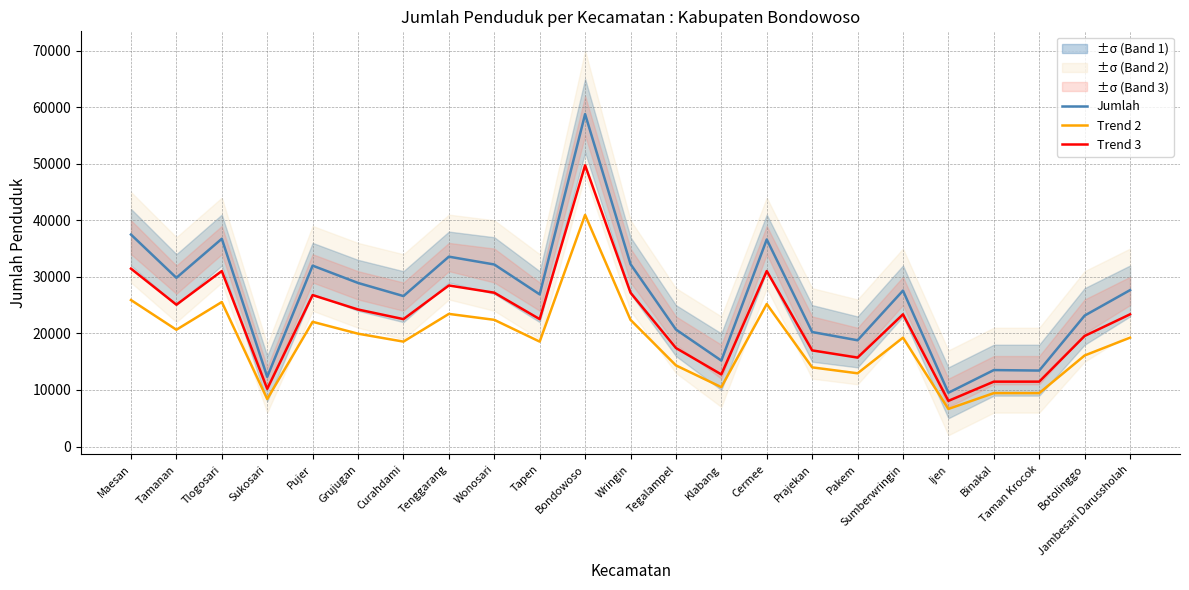

Reading right to left, what are all the values shown in this chart?

Jumlah: Jambesari Darussholah=27652.0	Botolinggo=23151.0	Taman Krocok=13433.0	Binakal=13520.0	Ijen=9511.0	Sumberwringin=27567.0	Pakem=18787.0	Prajekan=20246.0	Cermee=36606.0	Klabang=15194.0	Tegalampel=20691.0	Wringin=32246.0	Bondowoso=58764.0	Tapen=26898.0	Wonosari=32185.0	Tenggarang=33567.0	Curahdami=26601.0	Grujugan=28921.0	Pujer=31980.0	Sukosari=12318.0	Tlogosari=36731.0	Tamanan=29834.0	Maesan=37475.0
Trend 2: Jambesari Darussholah=19250.0	Botolinggo=16100.0	Taman Krocok=9450.0	Binakal=9450.0	Ijen=6650.0	Sumberwringin=19250.0	Pakem=12950.0	Prajekan=14000.0	Cermee=25200.0	Klabang=10500.0	Tegalampel=14350.0	Wringin=22400.0	Bondowoso=40950.0	Tapen=18550.0	Wonosari=22400.0	Tenggarang=23450.0	Curahdami=18550.0	Grujugan=19950.0	Pujer=22050.0	Sukosari=8400.0	Tlogosari=25550.0	Tamanan=20650.0	Maesan=25900.0
Trend 3: Jambesari Darussholah=23375.0	Botolinggo=19550.0	Taman Krocok=11475.0	Binakal=11475.0	Ijen=8075.0	Sumberwringin=23375.0	Pakem=15725.0	Prajekan=17000.0	Cermee=31025.0	Klabang=12750.0	Tegalampel=17425.0	Wringin=27200.0	Bondowoso=49725.0	Tapen=22525.0	Wonosari=27200.0	Tenggarang=28475.0	Curahdami=22525.0	Grujugan=24225.0	Pujer=26775.0	Sukosari=10200.0	Tlogosari=31025.0	Tamanan=25075.0	Maesan=31450.0